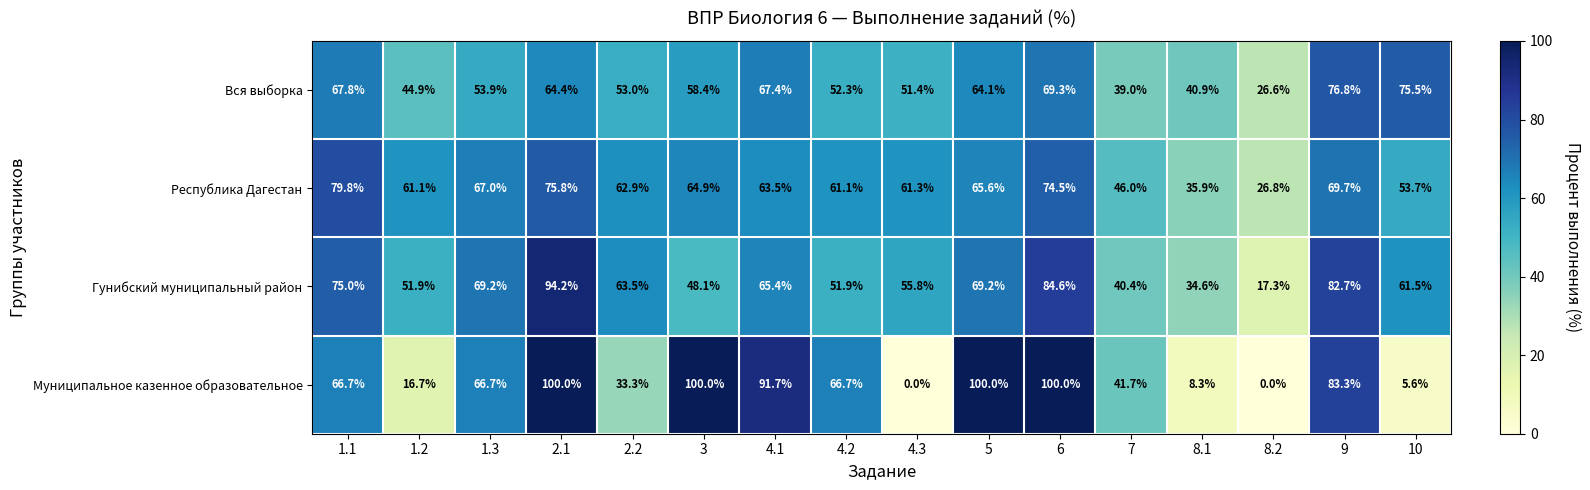

Which category has the highest value in the Гунибский муниципальный район series?

2.1